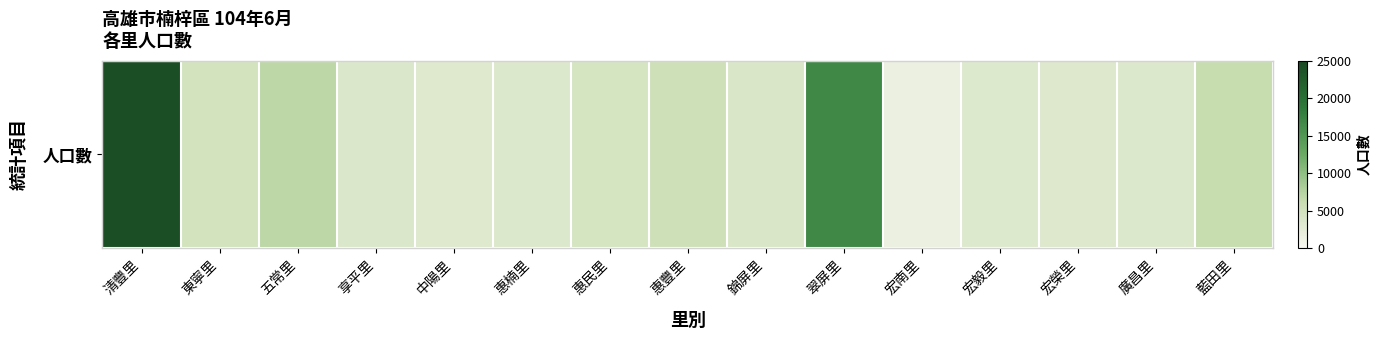

Reading right to left, extract all data points from this chart.

6270	3567	3451	3395	1547	16856	3916	5383	4508	3572	3306	3639	6945	4875	24398